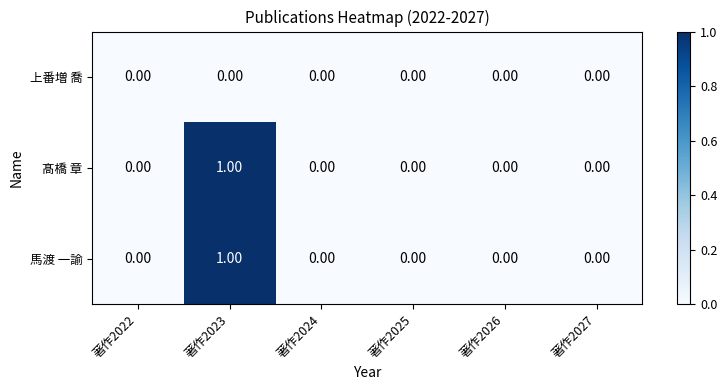

At which category is the sum across all series the highest?

著作2023